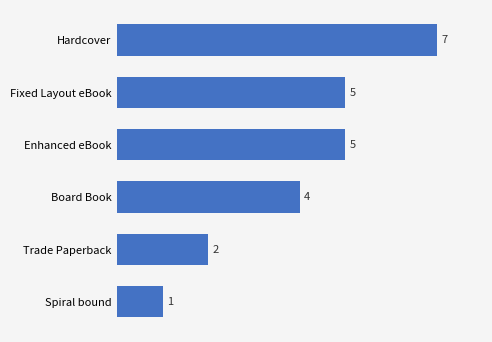

What is the difference between the second highest and second lowest values?

3